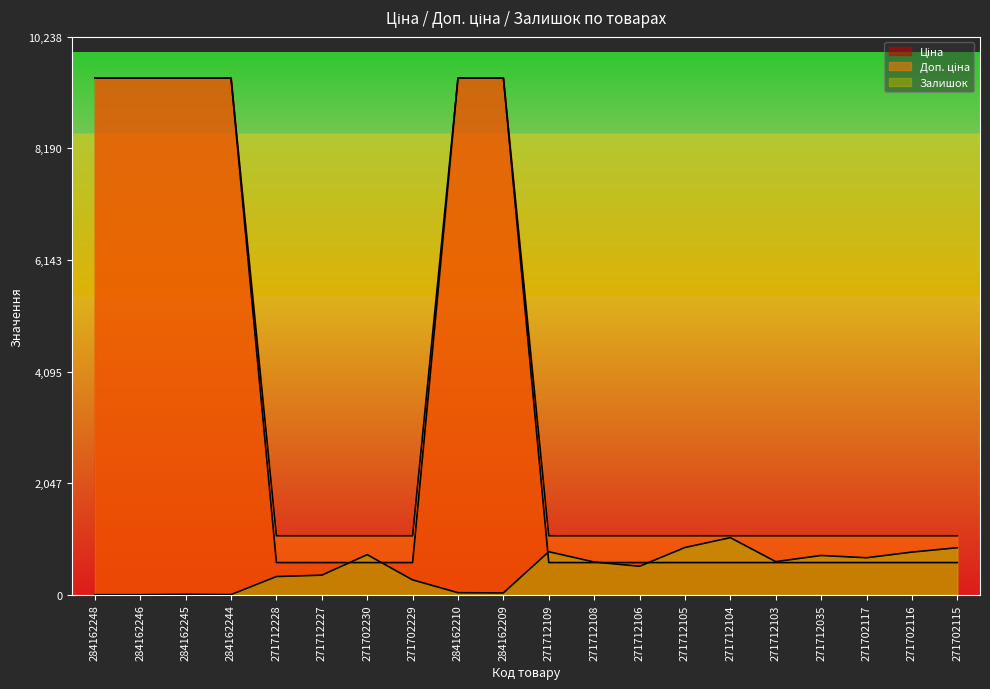

Read the Залишок value at 284162244.

2.0